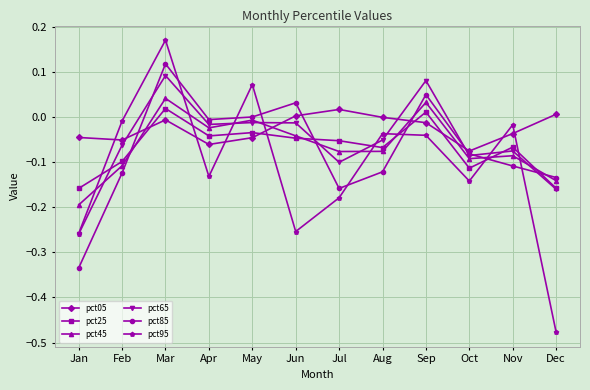

How many lines are shown in the chart?

6